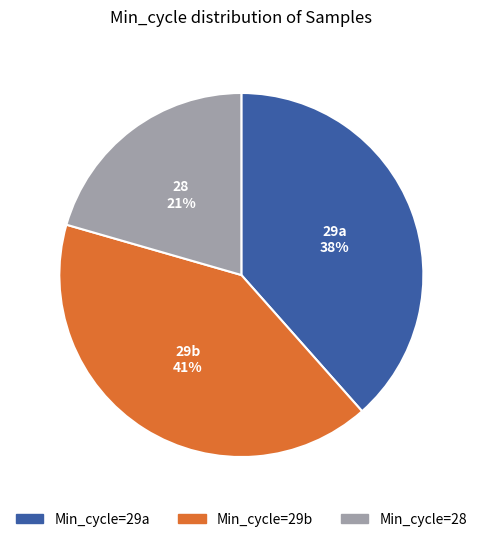

Is there any slice that represents more than half of the pie?

No